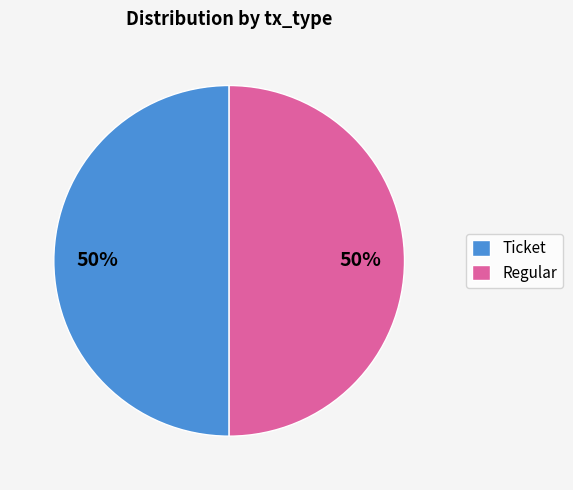

Is the sum of Ticket and Regular greater than half?

Yes